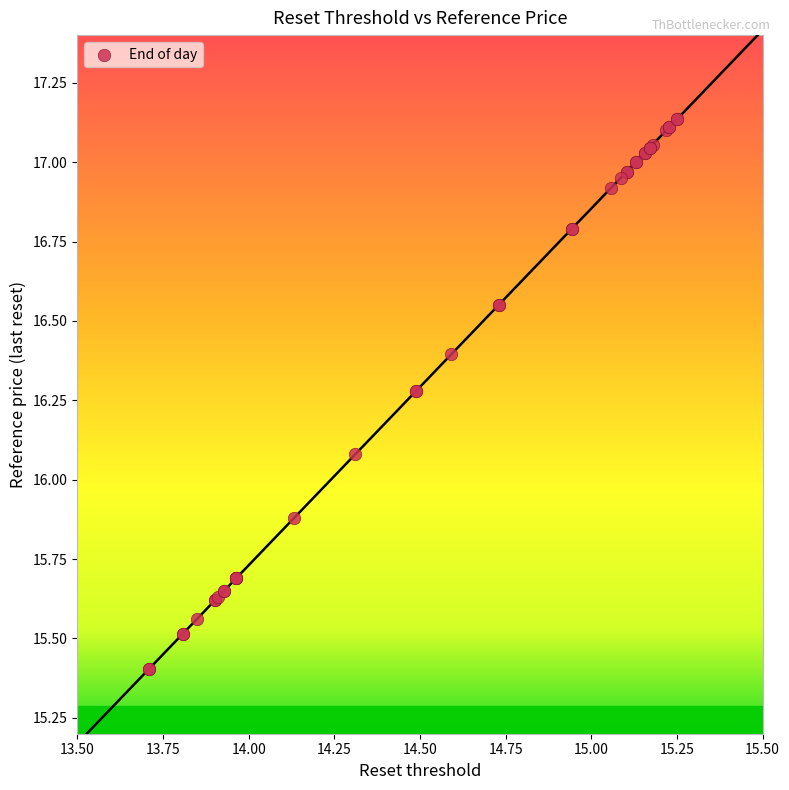

What Y value in the scatter plot is closest to 16?

16.1